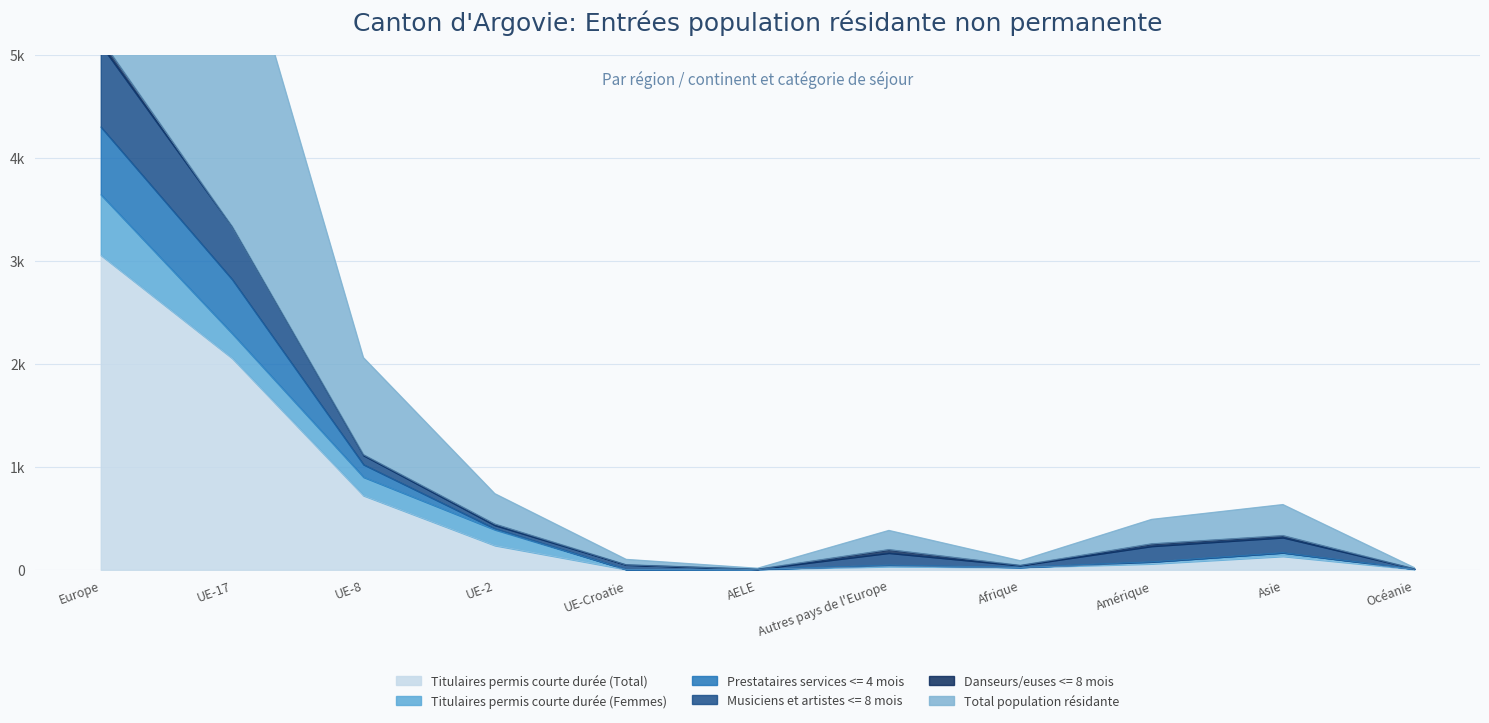

True or false: Titulaires permis courte durée (Total) and Prestataires services <= 4 mois cross at least once.

False